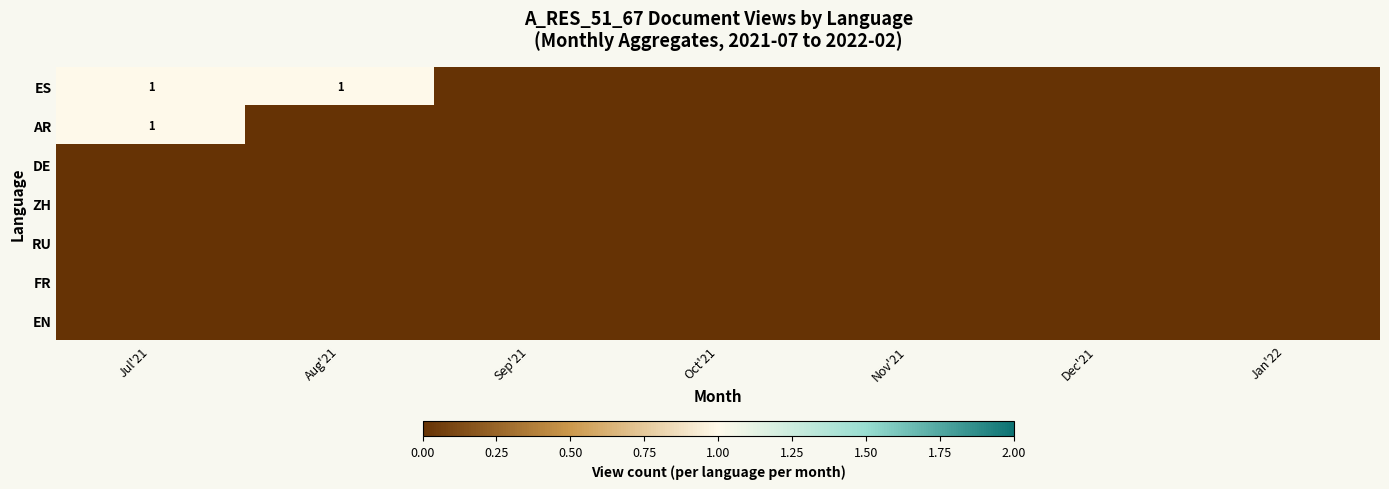

What is the greatest value displayed?

1